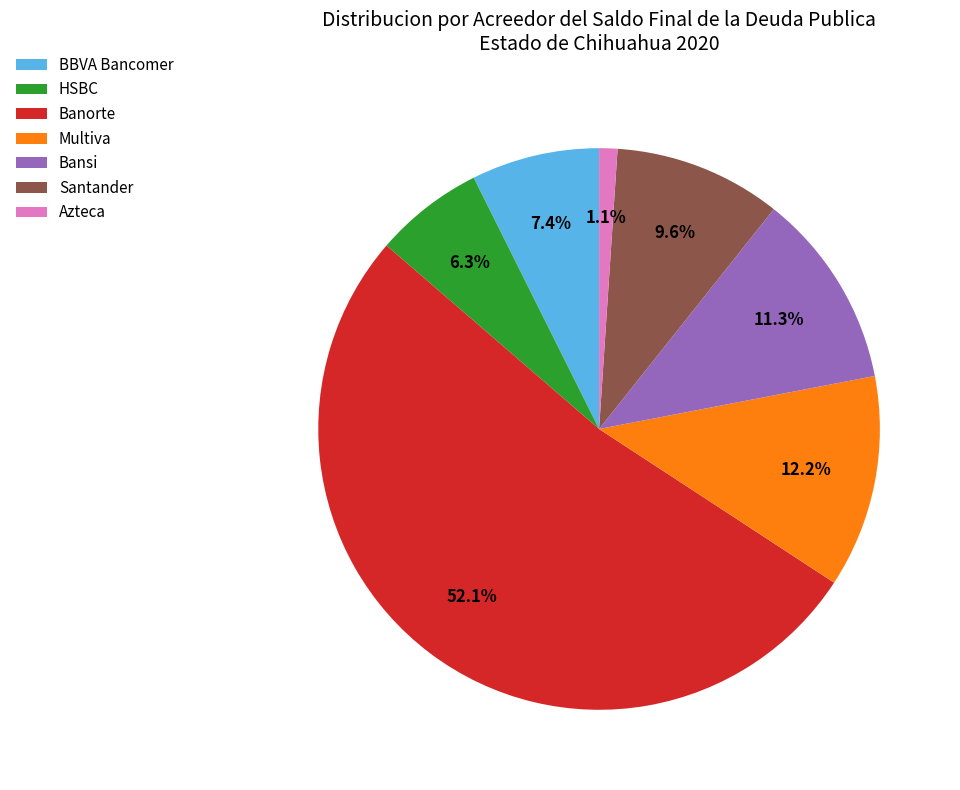

Approximately how many times larger is the value at Bansi compared to Multiva?

0.9